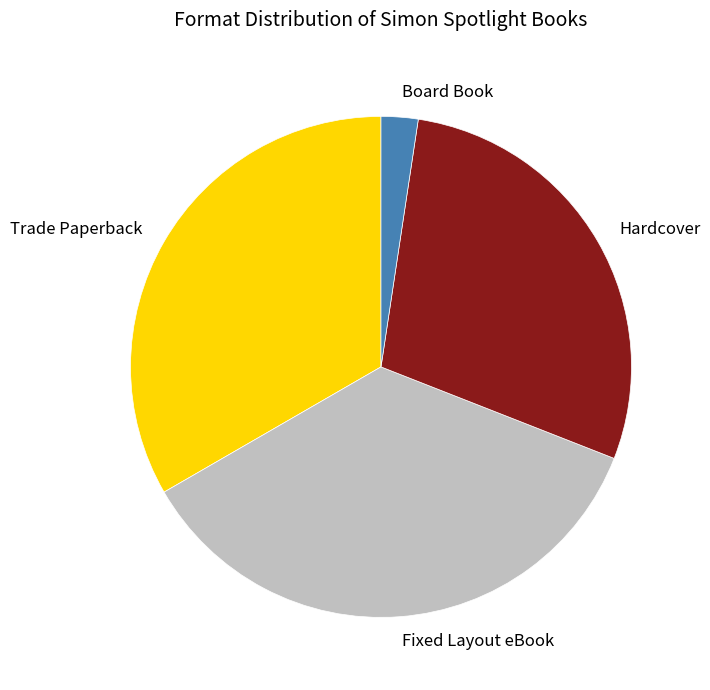

Between Hardcover and Trade Paperback, which is larger?

Trade Paperback